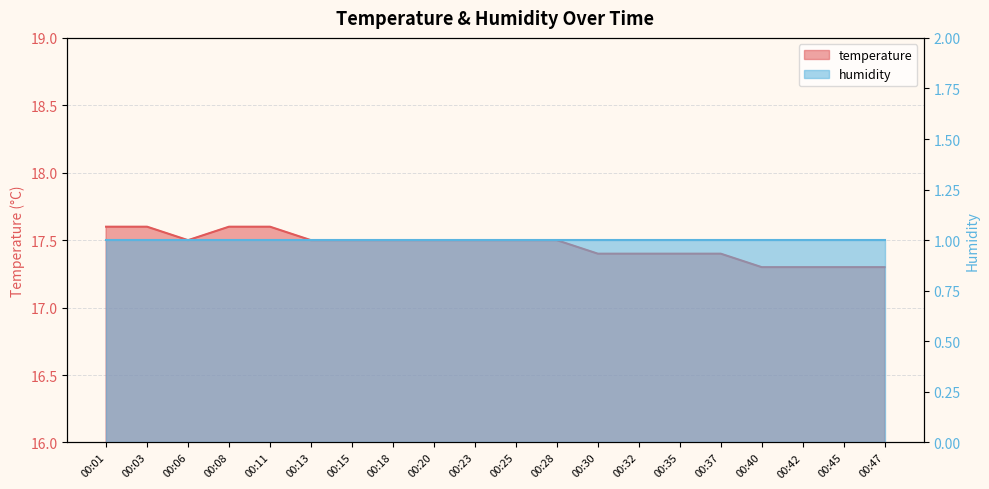

Reading left to right, list all the values displayed in this chart.

00:01=17.6	00:03=17.6	00:06=17.5	00:08=17.6	00:11=17.6	00:13=17.5	00:15=17.5	00:18=17.5	00:20=17.5	00:23=17.5	00:25=17.5	00:28=17.5	00:30=17.4	00:32=17.4	00:35=17.4	00:37=17.4	00:40=17.3	00:42=17.3	00:45=17.3	00:47=17.3